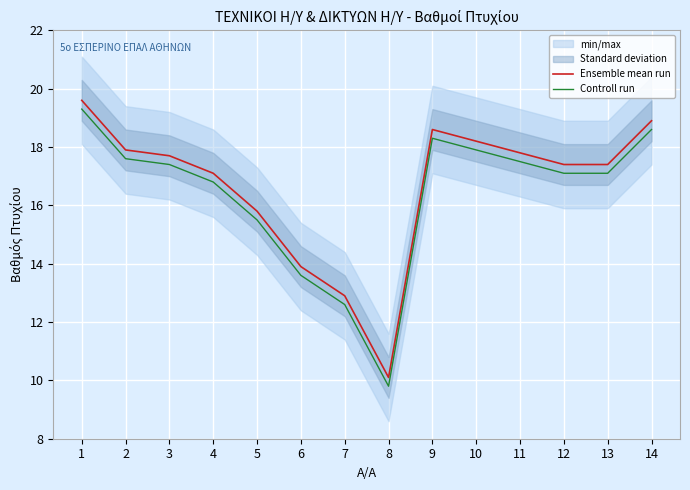

True or false: Ensemble mean run and Controll run cross at least once.

False